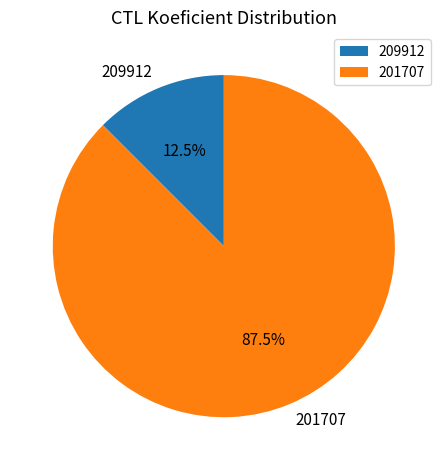

Which slice is the largest?

201707